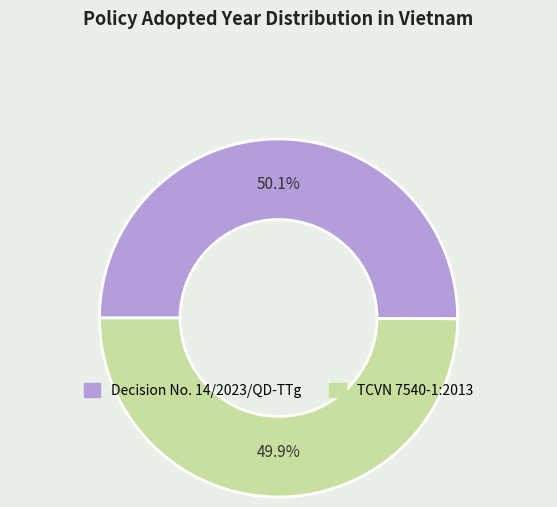

What percentage do Decision No. 14/2023/QD-TTg and TCVN 7540-1:2013 together represent?

100.0%